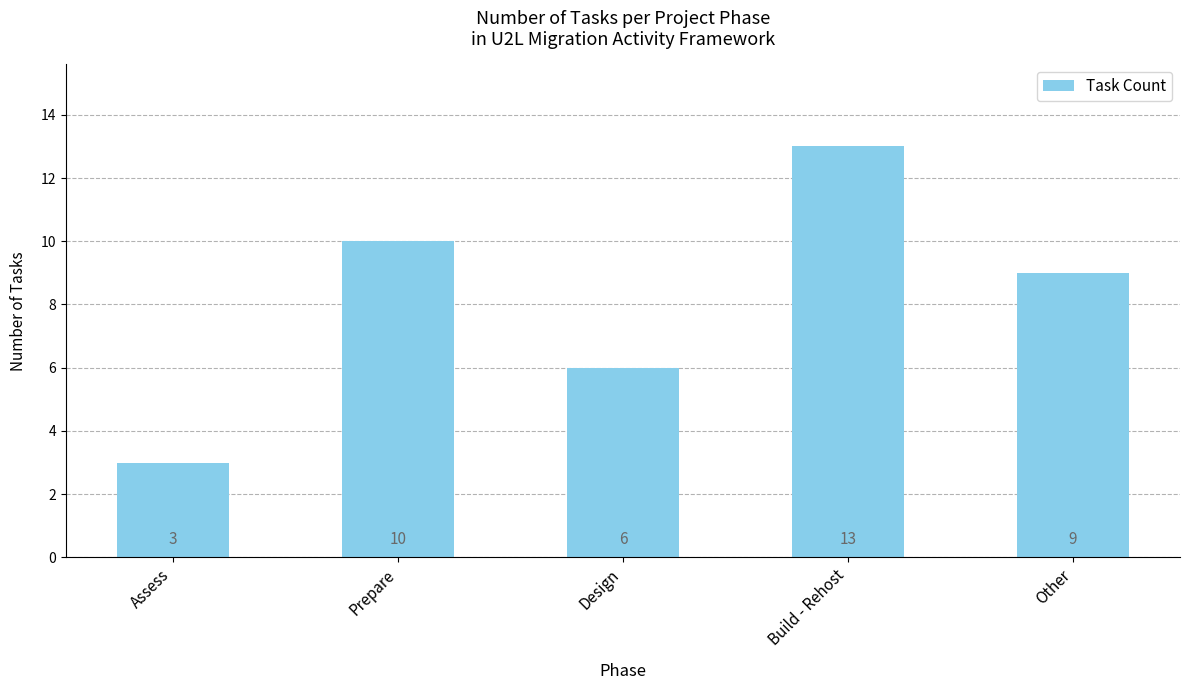

What is the label of the 4th bar from the left?

Build - Rehost